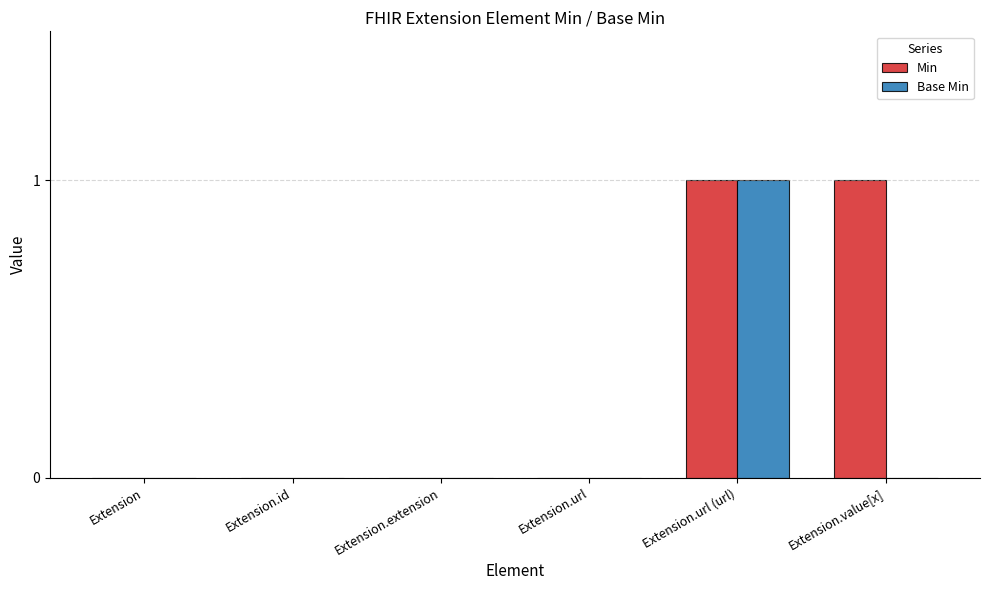

The value of Min at Extension.url (url) is 1. True or false?

True